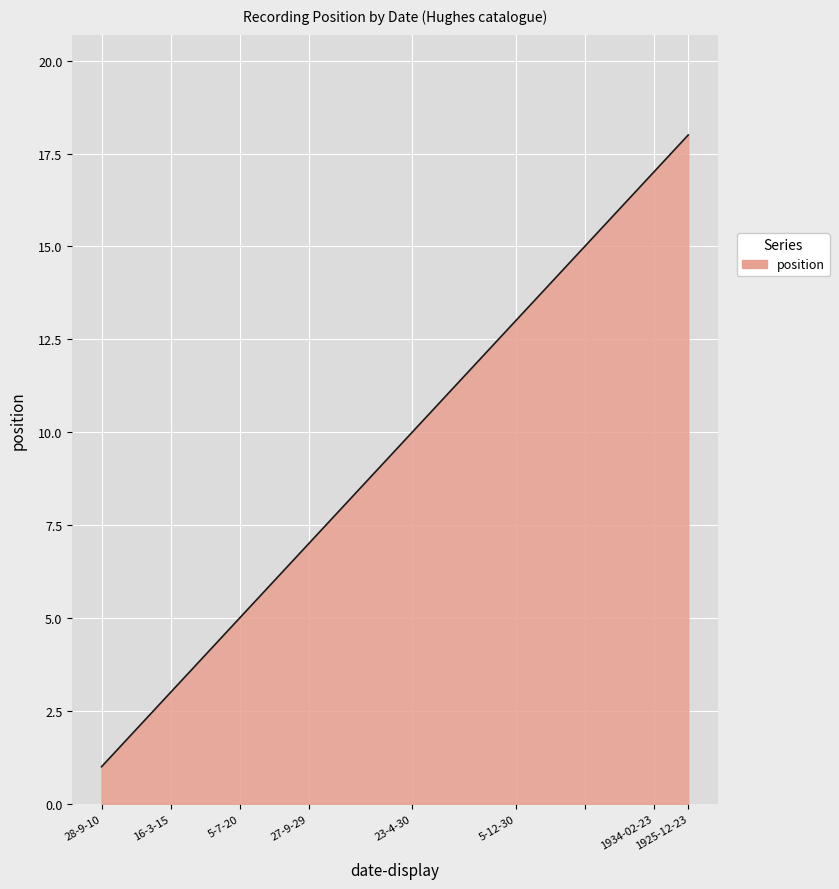

What is the difference between the maximum and minimum values?

17